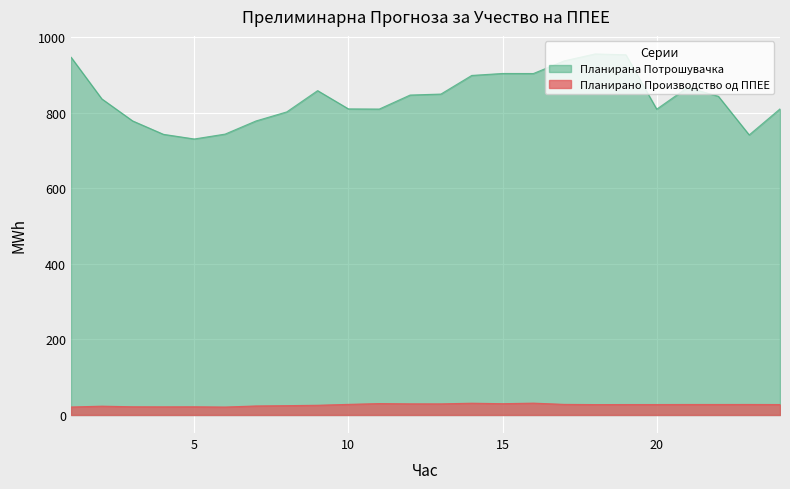

Which label corresponds to the largest value in the chart?

18